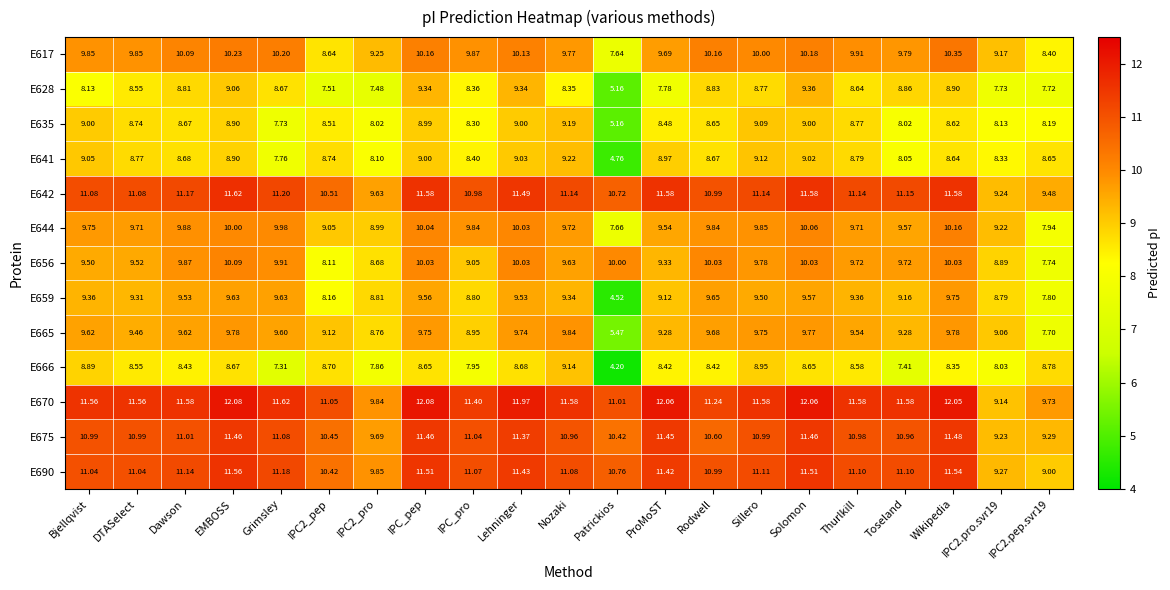

Which series has the largest total across all categories?

E670